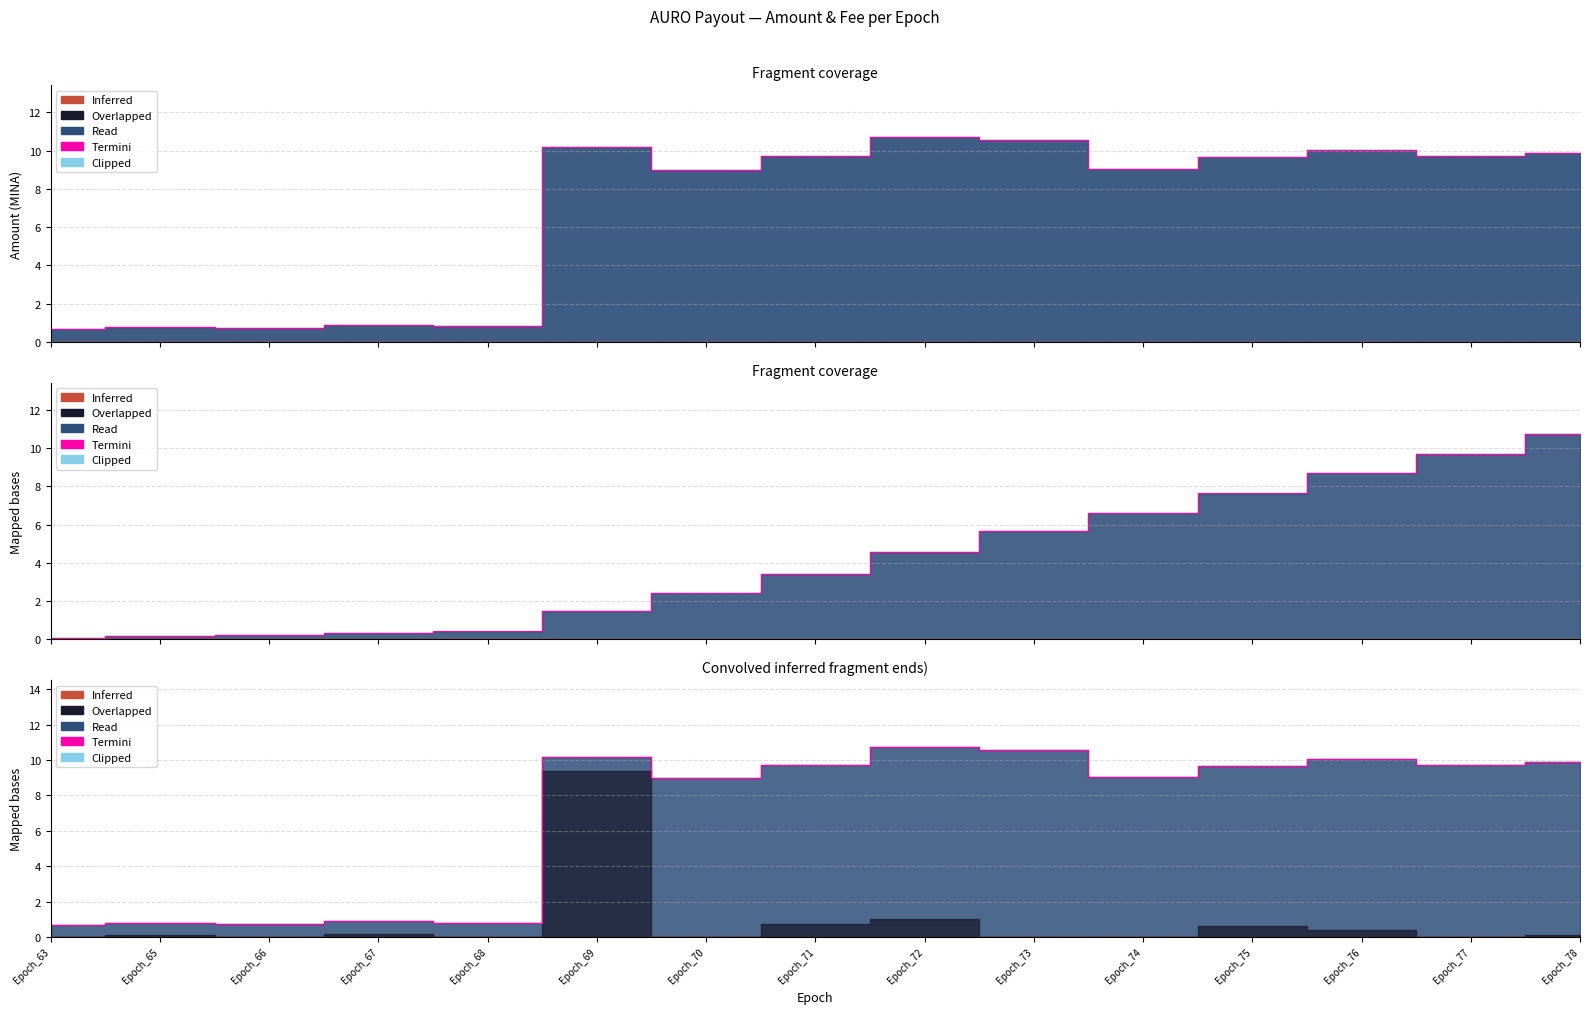

At which category does the data reach its first local valley?

Epoch_66